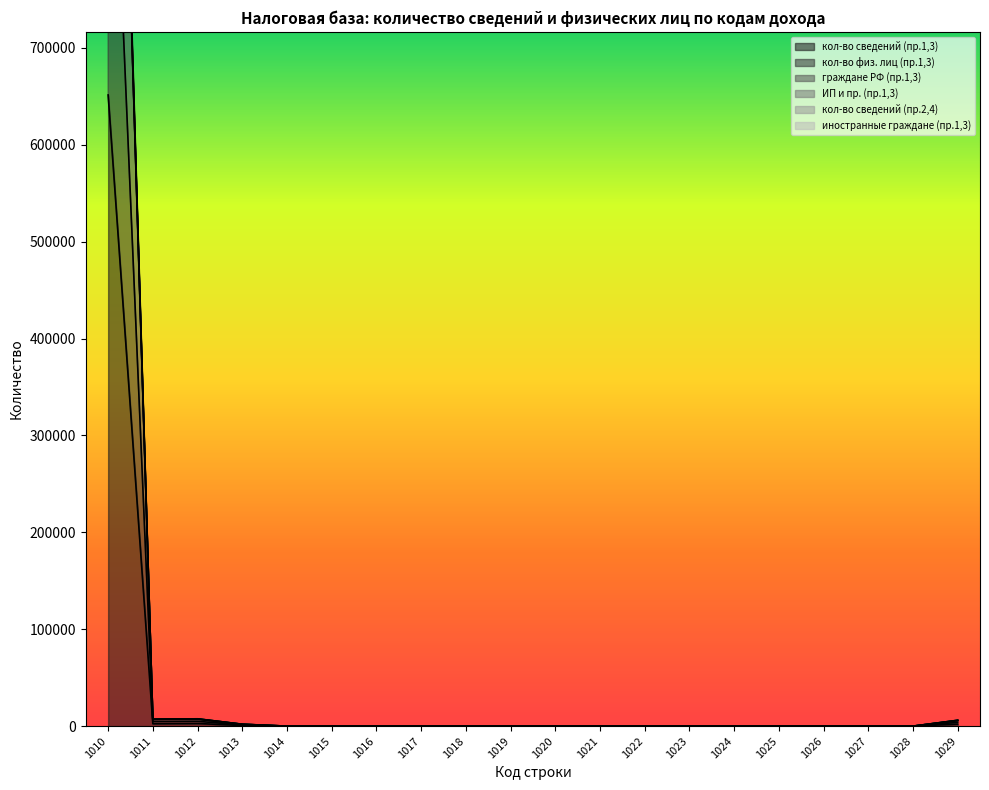

What is the value of the кол-во сведений (пр.1,3) point at the 3rd from the left?

2754